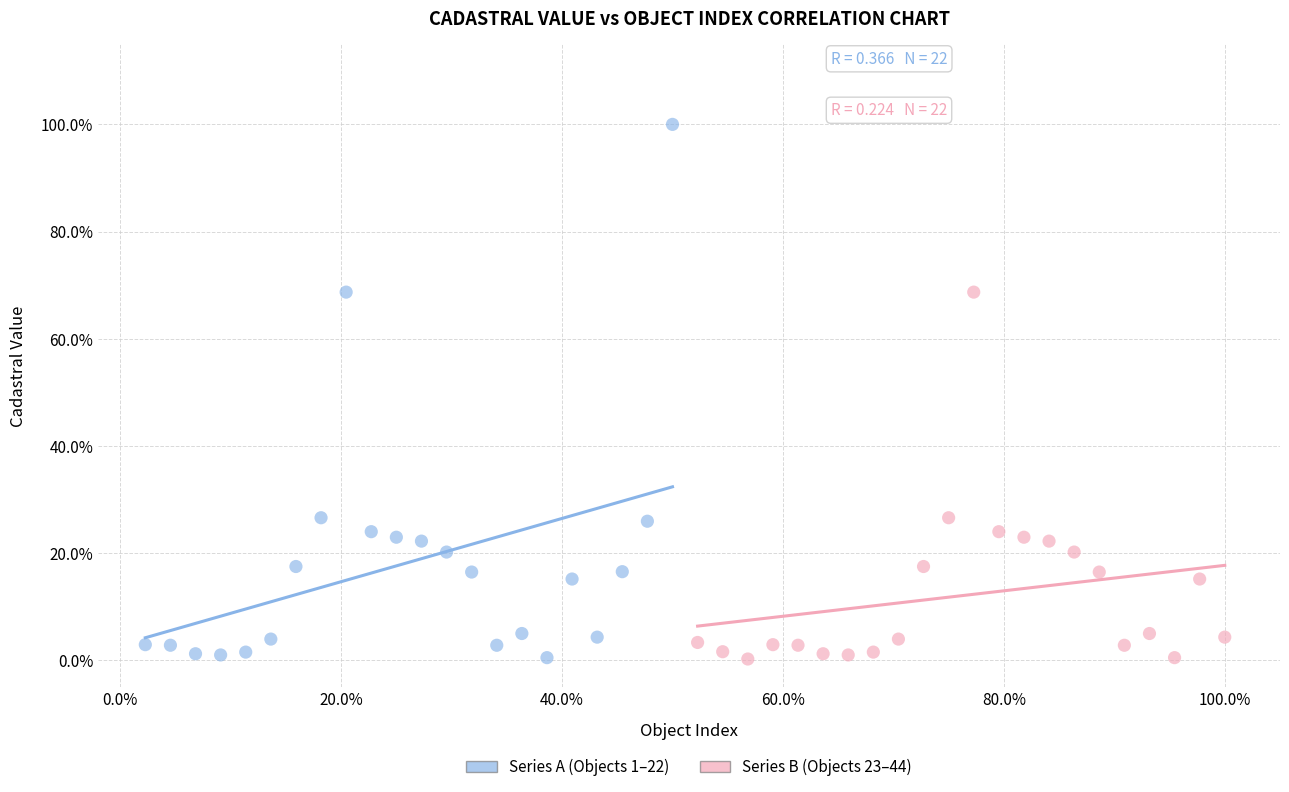

Which series has the largest Y range (max minus min)?

Series A (Objects 1–22)